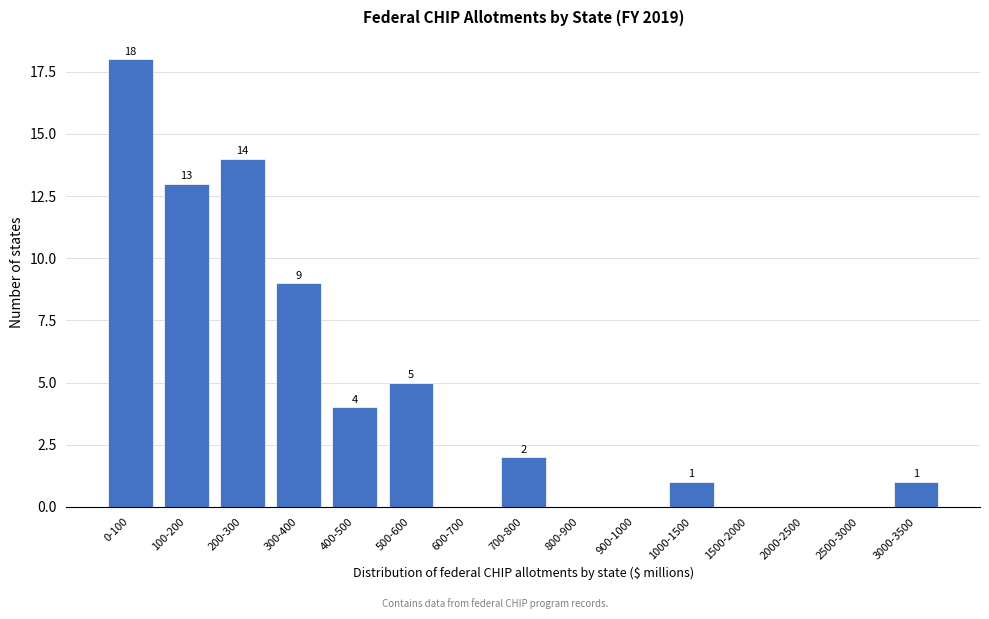

Reading right to left, extract all data points from this chart.

3000-3500=1	2500-3000=0	2000-2500=0	1500-2000=0	1000-1500=1	900-1000=0	800-900=0	700-800=2	600-700=0	500-600=5	400-500=4	300-400=9	200-300=14	100-200=13	0-100=18